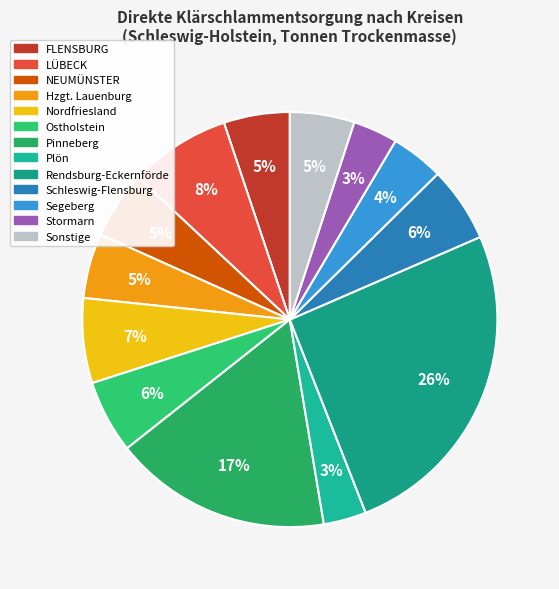

Does any single category account for the majority?

No